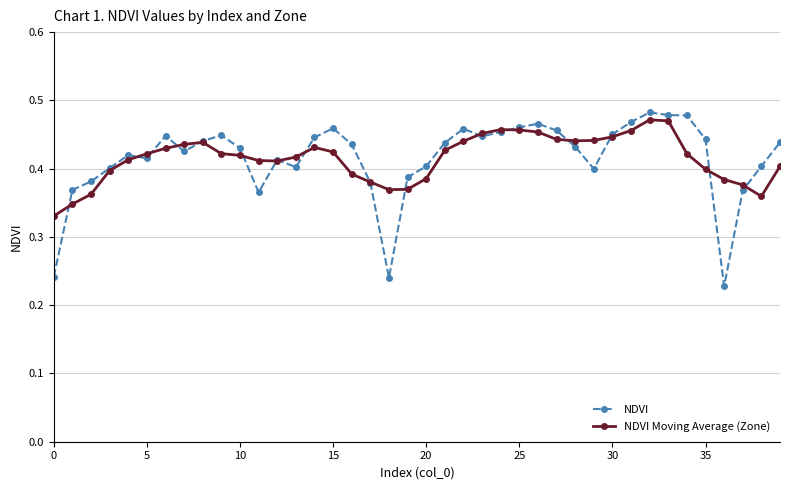

At how many categories does at least one series exceed 0?

40